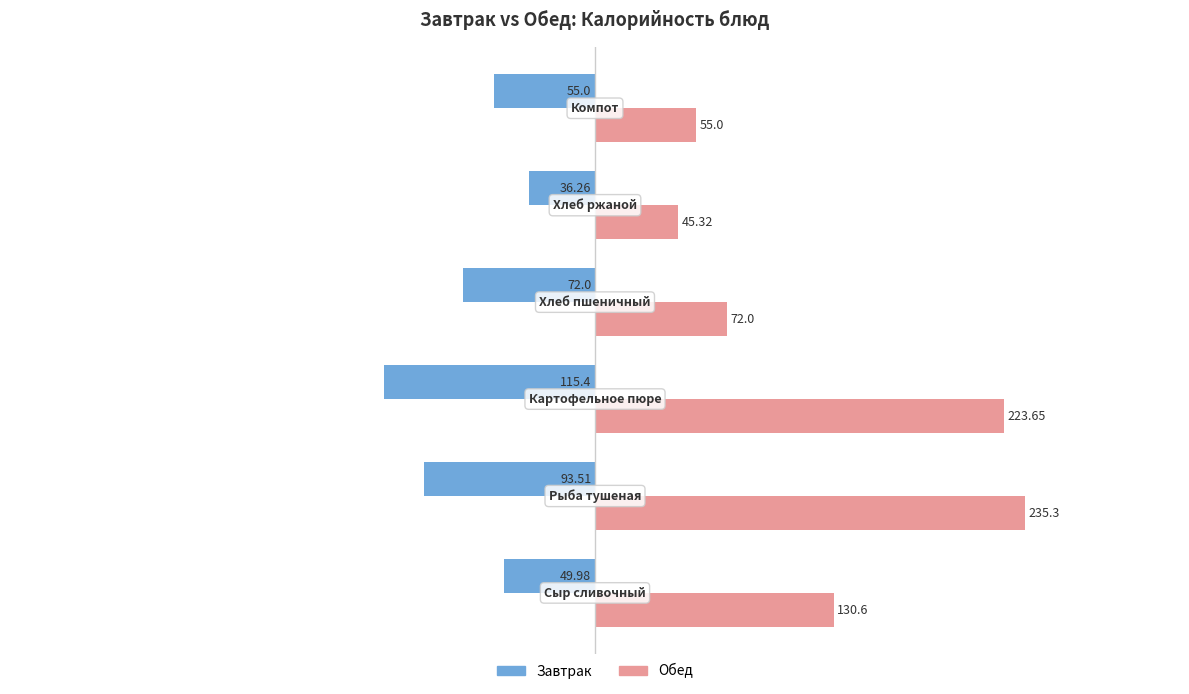

List the series in order of their overall mean, lowest first.

Завтрак, Обед